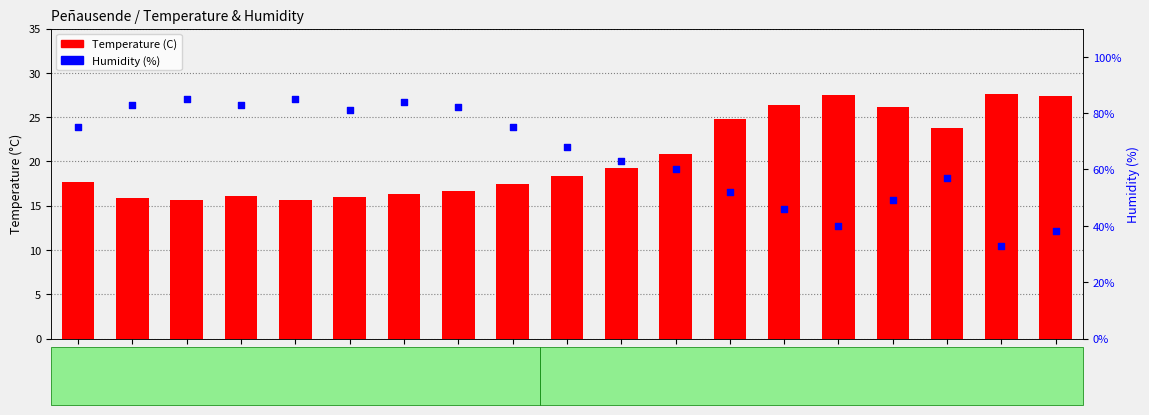

Which series has the widest spread of Y values?

Humidity (%)